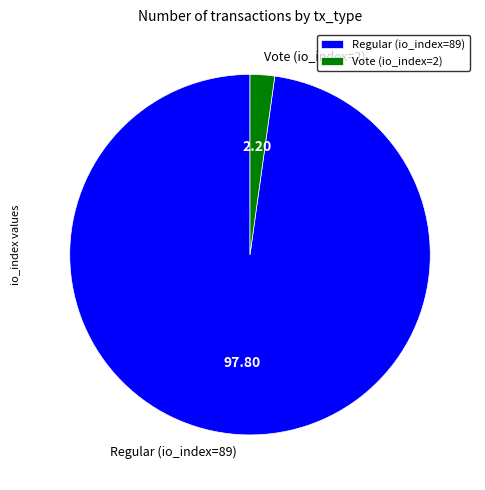

Between Vote (io_index=2) and Regular (io_index=89), which is larger?

Regular (io_index=89)